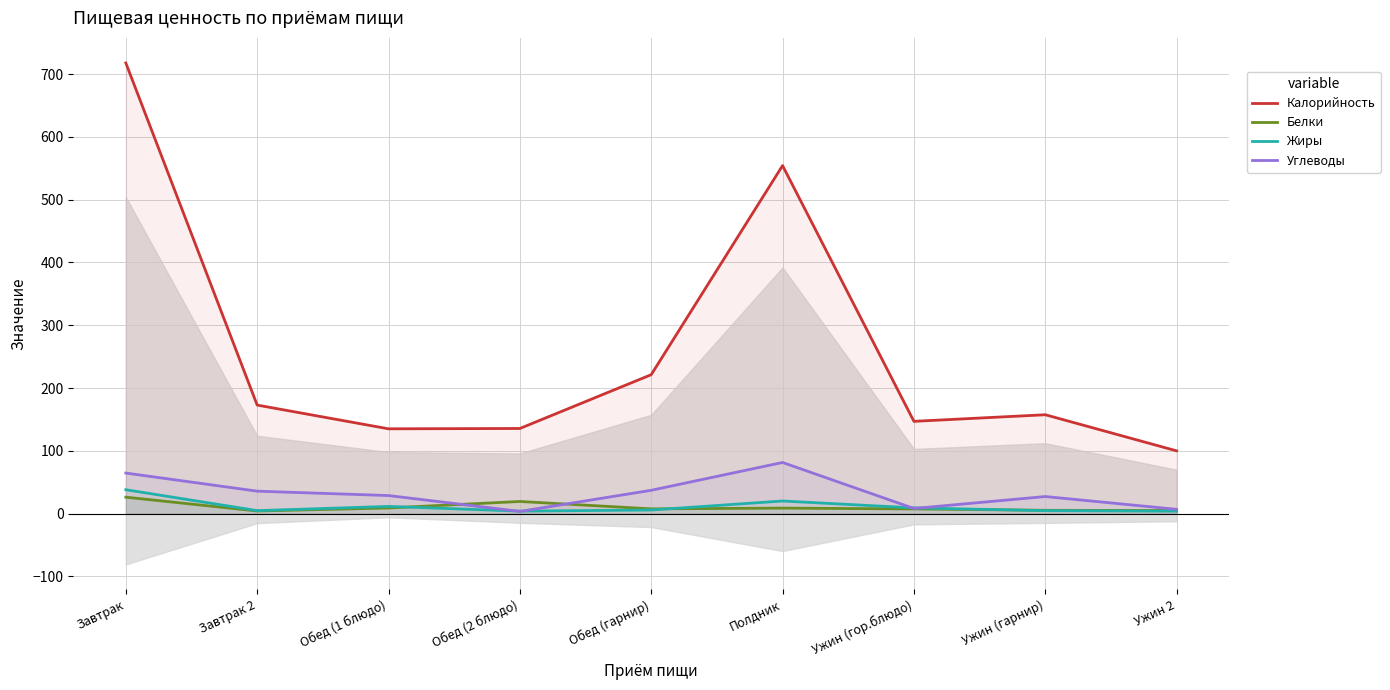

Read the Углеводы value at Полдник.

81.5